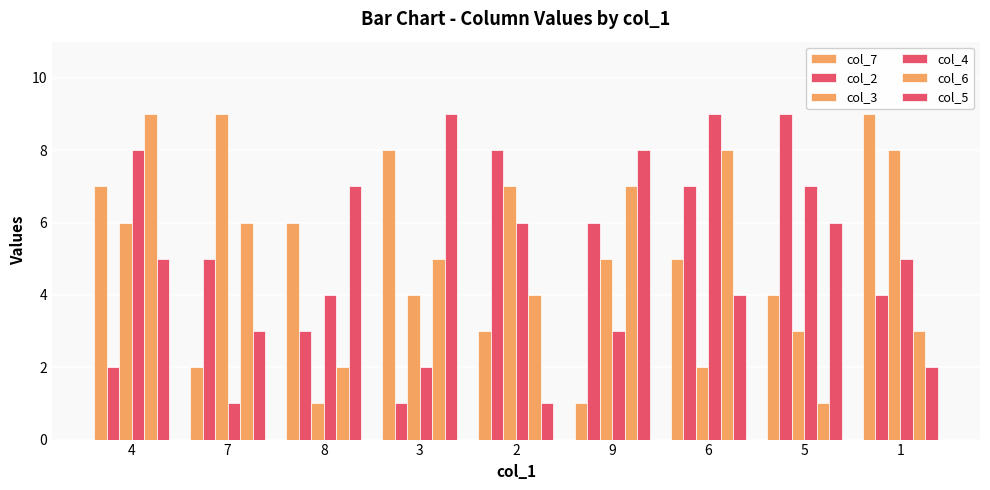

How many groups of bars are there?

9